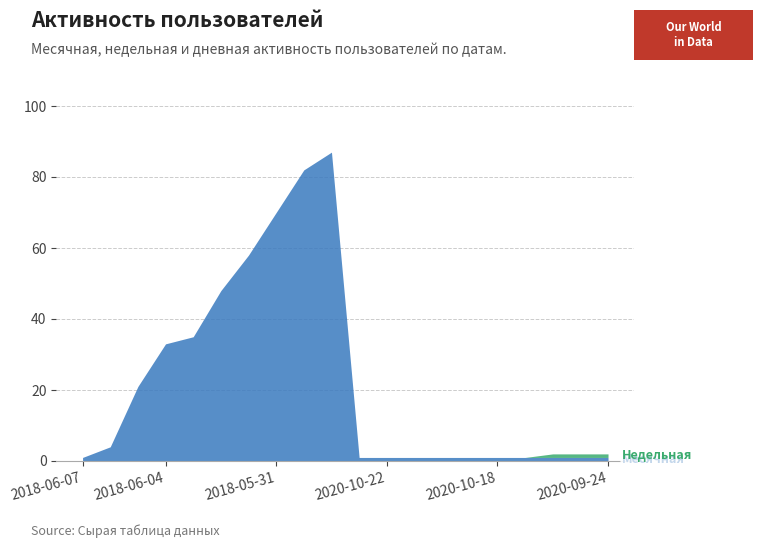

Between 2018-05-30 and 2020-10-17, which series saw the biggest shift?

Месячная